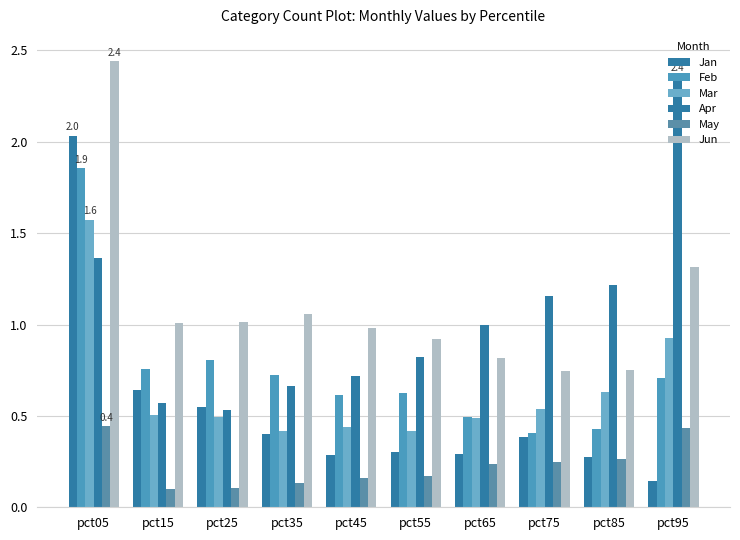

How many categories are shown in the chart?

10